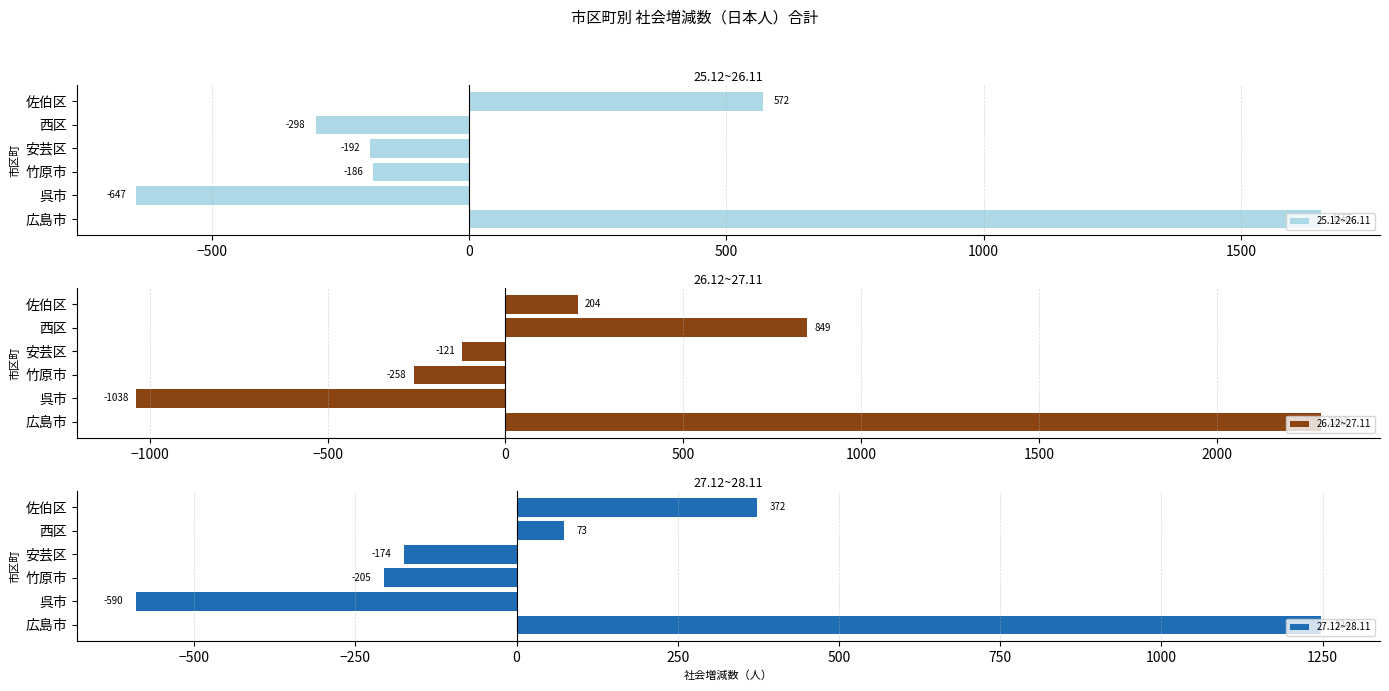

Reading left to right, list all the values displayed in this chart.

25.12~26.11: 1655	-647	-186	-192	-298	572
26.12~27.11: 2292	-1038	-258	-121	849	204
27.12~28.11: 1247	-590	-205	-174	73	372